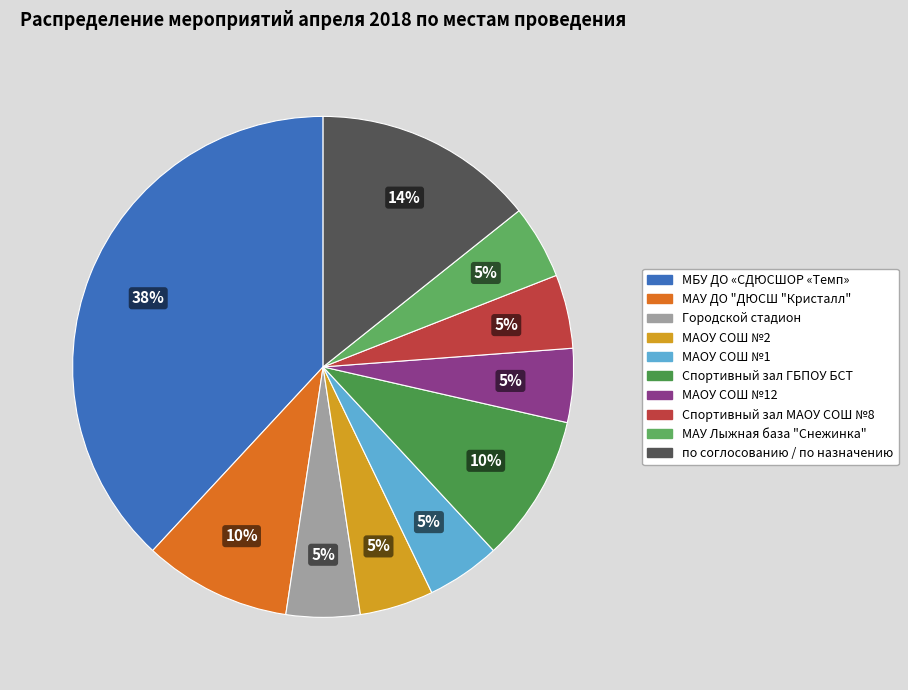

The МАУ ДО "ДЮСШ "Кристалл" slice represents 1% of the pie. True or false?

False